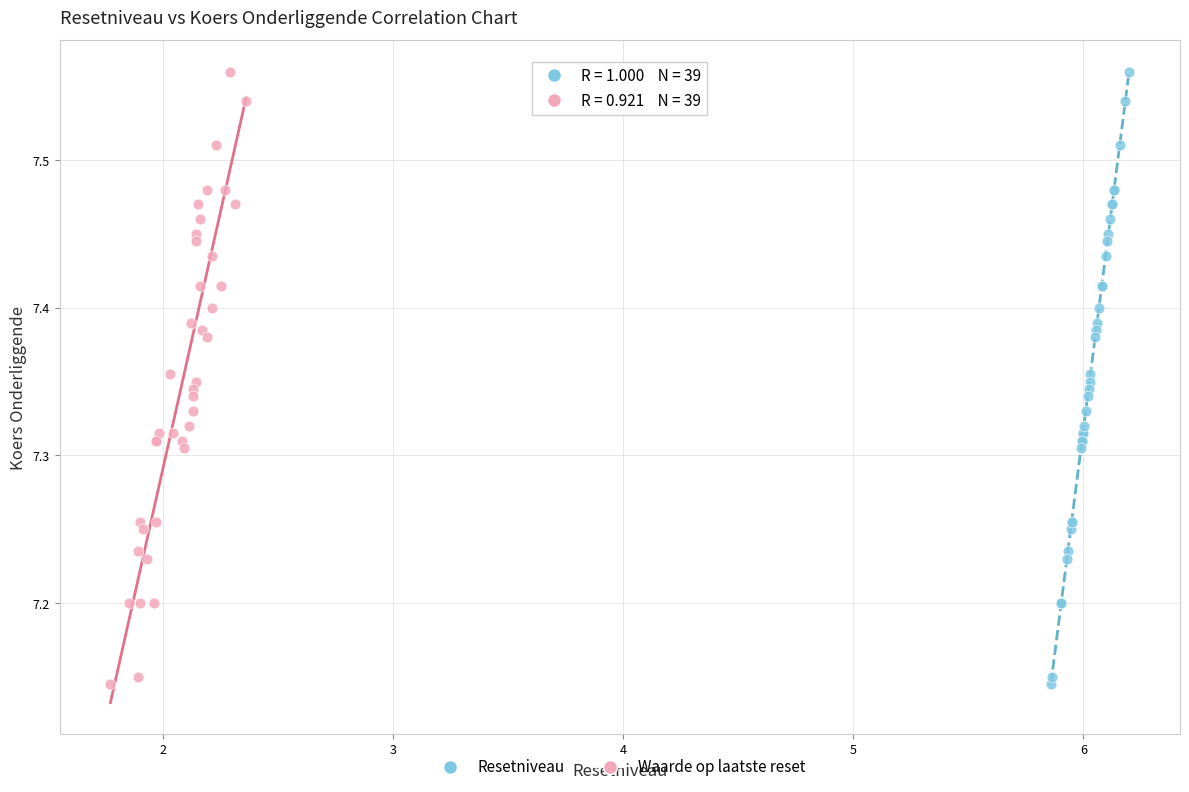

What are all the series names shown in the legend?

Resetniveau, Waarde op laatste reset